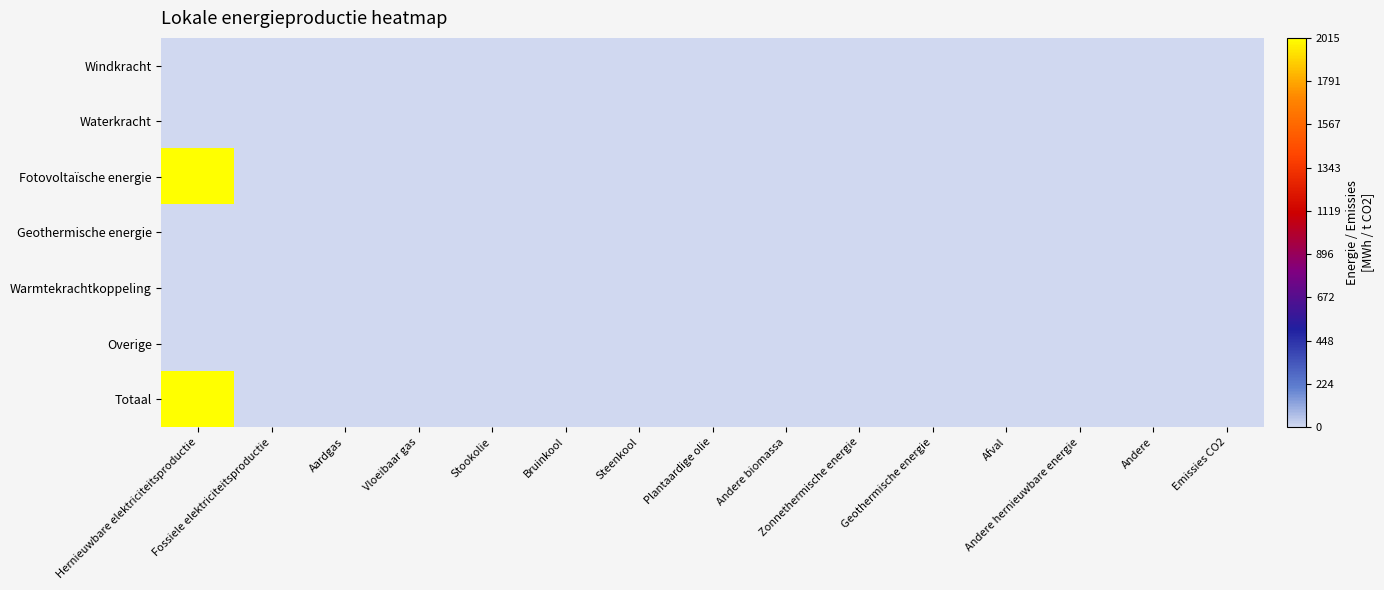

Reading left to right, what are all the values shown in this chart?

Windkracht: Hernieuwbare elektriciteitsproductie=0.0	Fossiele elektriciteitsproductie=0.0	Aardgas=0.0	Vloeibaar gas=0.0	Stookolie=0.0	Bruinkool=0.0	Steenkool=0.0	Plantaardige olie=0.0	Andere biomassa=0.0	Zonnethermische energie=0.0	Geothermische energie=0.0	Afval=0.0	Andere hernieuwbare energie=0.0	Andere=0.0	Emissies CO2=0.0
Waterkracht: Hernieuwbare elektriciteitsproductie=0.0	Fossiele elektriciteitsproductie=0.0	Aardgas=0.0	Vloeibaar gas=0.0	Stookolie=0.0	Bruinkool=0.0	Steenkool=0.0	Plantaardige olie=0.0	Andere biomassa=0.0	Zonnethermische energie=0.0	Geothermische energie=0.0	Afval=0.0	Andere hernieuwbare energie=0.0	Andere=0.0	Emissies CO2=0.0
Fotovoltaïsche energie: Hernieuwbare elektriciteitsproductie=2014.9	Fossiele elektriciteitsproductie=0.0	Aardgas=0.0	Vloeibaar gas=0.0	Stookolie=0.0	Bruinkool=0.0	Steenkool=0.0	Plantaardige olie=0.0	Andere biomassa=0.0	Zonnethermische energie=0.0	Geothermische energie=0.0	Afval=0.0	Andere hernieuwbare energie=0.0	Andere=0.0	Emissies CO2=0.0
Geothermische energie: Hernieuwbare elektriciteitsproductie=0.0	Fossiele elektriciteitsproductie=0.0	Aardgas=0.0	Vloeibaar gas=0.0	Stookolie=0.0	Bruinkool=0.0	Steenkool=0.0	Plantaardige olie=0.0	Andere biomassa=0.0	Zonnethermische energie=0.0	Geothermische energie=0.0	Afval=0.0	Andere hernieuwbare energie=0.0	Andere=0.0	Emissies CO2=0.0
Warmtekrachtkoppeling: Hernieuwbare elektriciteitsproductie=0.0	Fossiele elektriciteitsproductie=0.0	Aardgas=0.0	Vloeibaar gas=0.0	Stookolie=0.0	Bruinkool=0.0	Steenkool=0.0	Plantaardige olie=0.0	Andere biomassa=0.0	Zonnethermische energie=0.0	Geothermische energie=0.0	Afval=0.0	Andere hernieuwbare energie=0.0	Andere=0.0	Emissies CO2=0.0
Overige: Hernieuwbare elektriciteitsproductie=0.0	Fossiele elektriciteitsproductie=0.0	Aardgas=0.0	Vloeibaar gas=0.0	Stookolie=0.0	Bruinkool=0.0	Steenkool=0.0	Plantaardige olie=0.0	Andere biomassa=0.0	Zonnethermische energie=0.0	Geothermische energie=0.0	Afval=0.0	Andere hernieuwbare energie=0.0	Andere=0.0	Emissies CO2=0.0
Totaal: Hernieuwbare elektriciteitsproductie=2014.9	Fossiele elektriciteitsproductie=0.0	Aardgas=0.0	Vloeibaar gas=0.0	Stookolie=0.0	Bruinkool=0.0	Steenkool=0.0	Plantaardige olie=0.0	Andere biomassa=0.0	Zonnethermische energie=0.0	Geothermische energie=0.0	Afval=0.0	Andere hernieuwbare energie=0.0	Andere=0.0	Emissies CO2=0.0